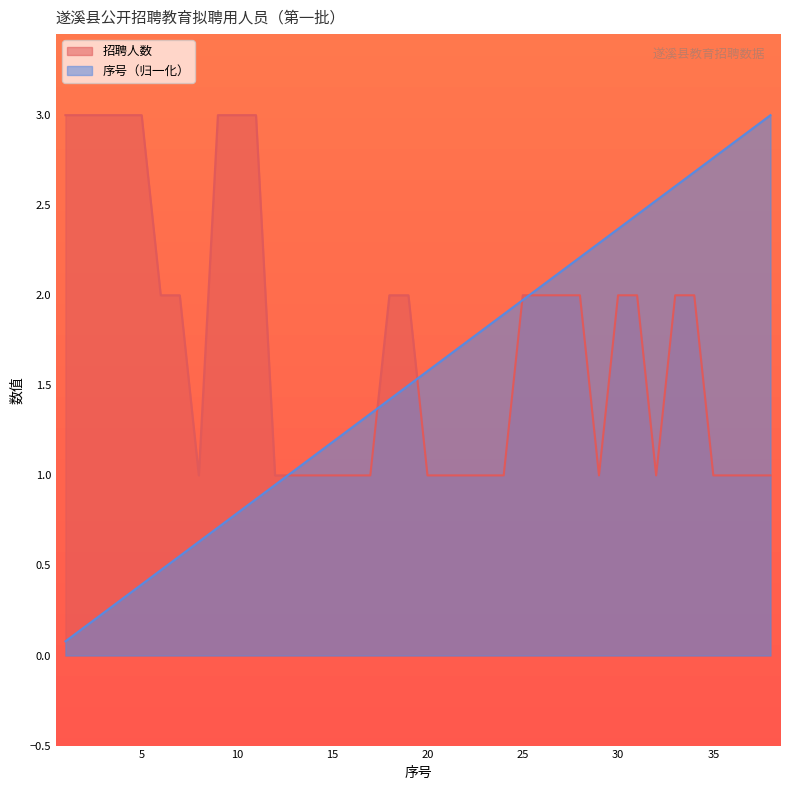

How many values in the 招聘人数 series exceed 2?

8